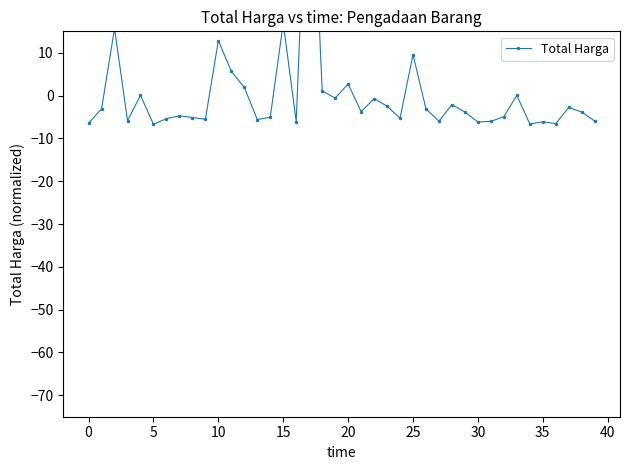

True or false: the data shows 0.6 at 18.

False